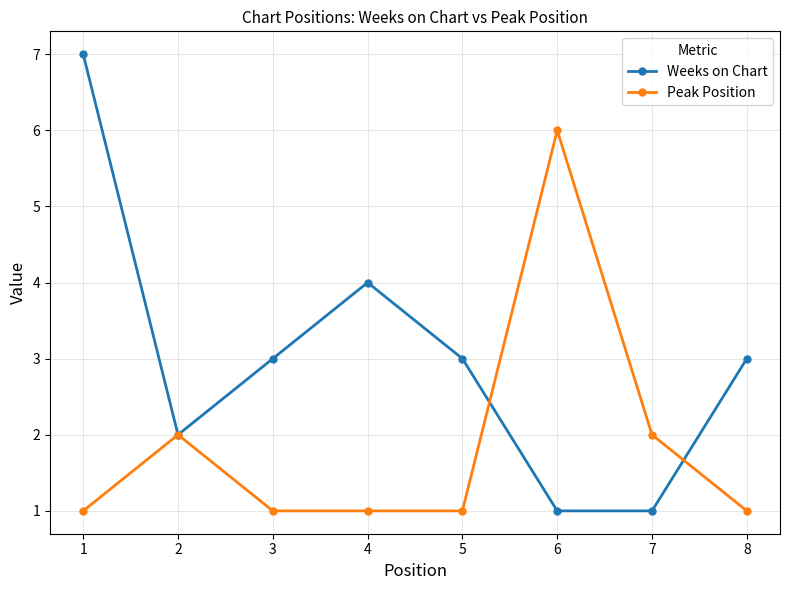

What is the difference between the highest and lowest values at 5?

2